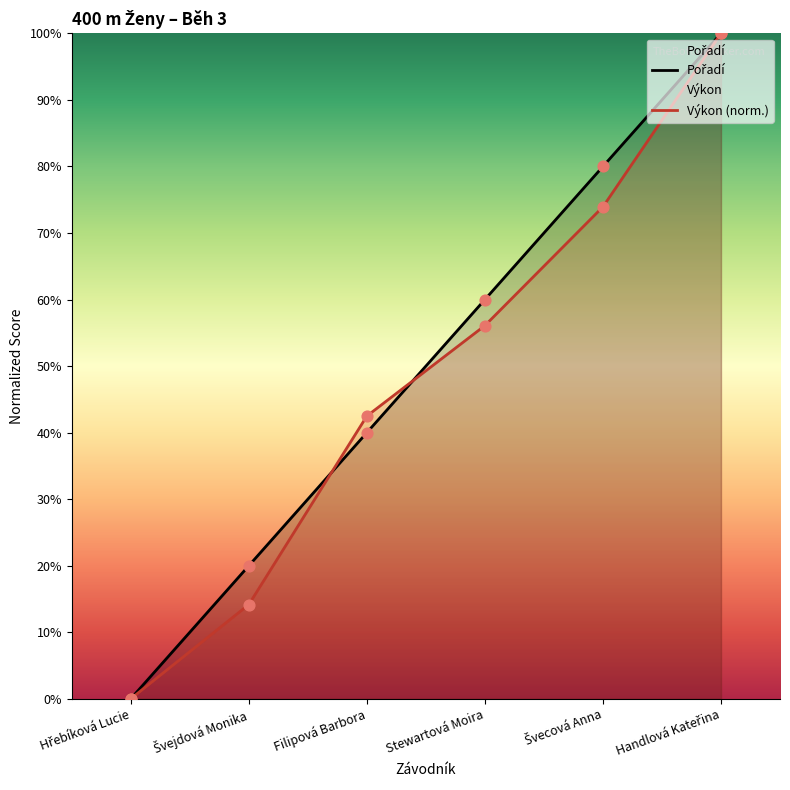

Which series has the largest total across all categories?

Pořadí